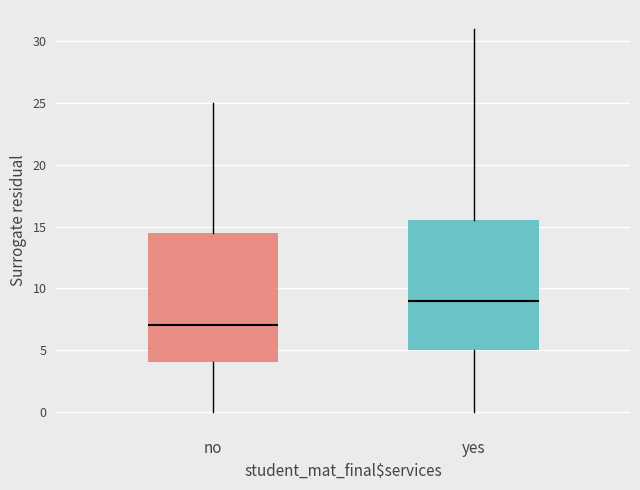

Reading left to right, transcribe this box plot: for each box, give where its median line is, the range the box spans, and where its two whiskers end, as read against the y-axis. The values are not printed on the chart, so give them approximately, as read against the axis.

no: median 7.0, box 4.0 to 14.5, whiskers 0.0 to 25.0
yes: median 9.0, box 5.0 to 15.5, whiskers 0.0 to 31.0